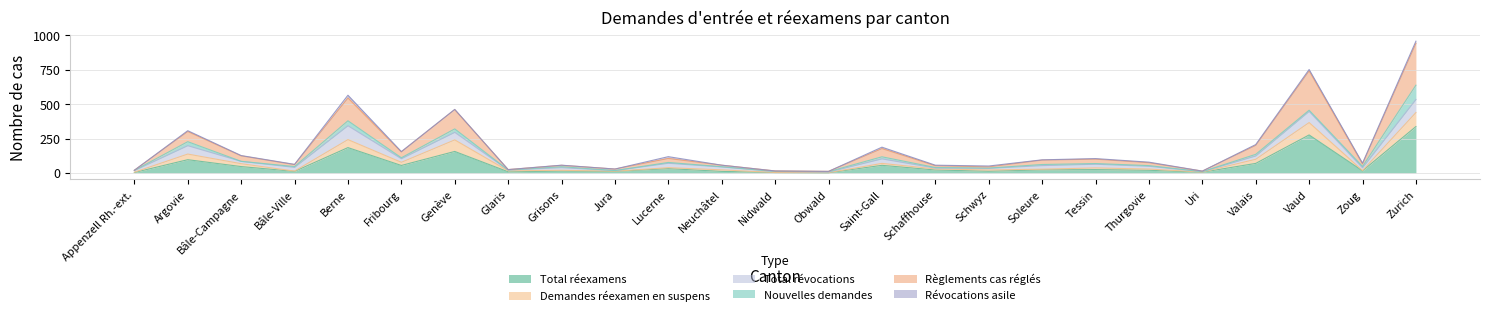

What is the total value across all series at Grisons?

87